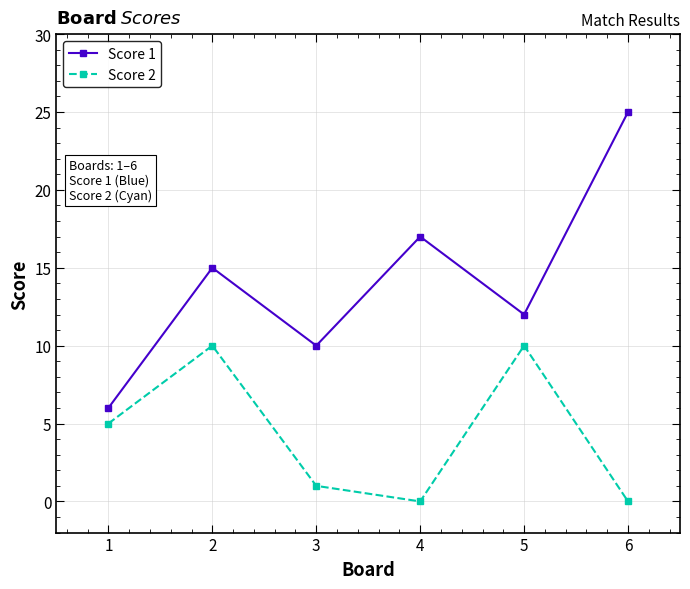

Reading right to left, transcribe all the data shown in this chart.

Score 1: 25	12	17	10	15	6
Score 2: 0	10	0	1	10	5